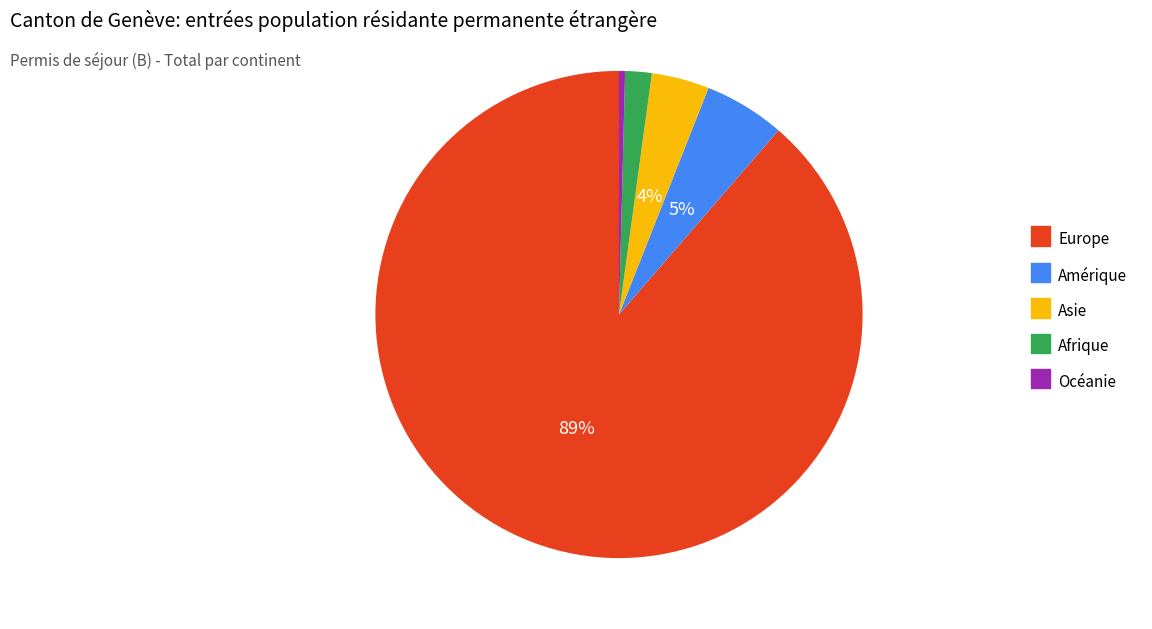

Count the number of slices in the pie.

5